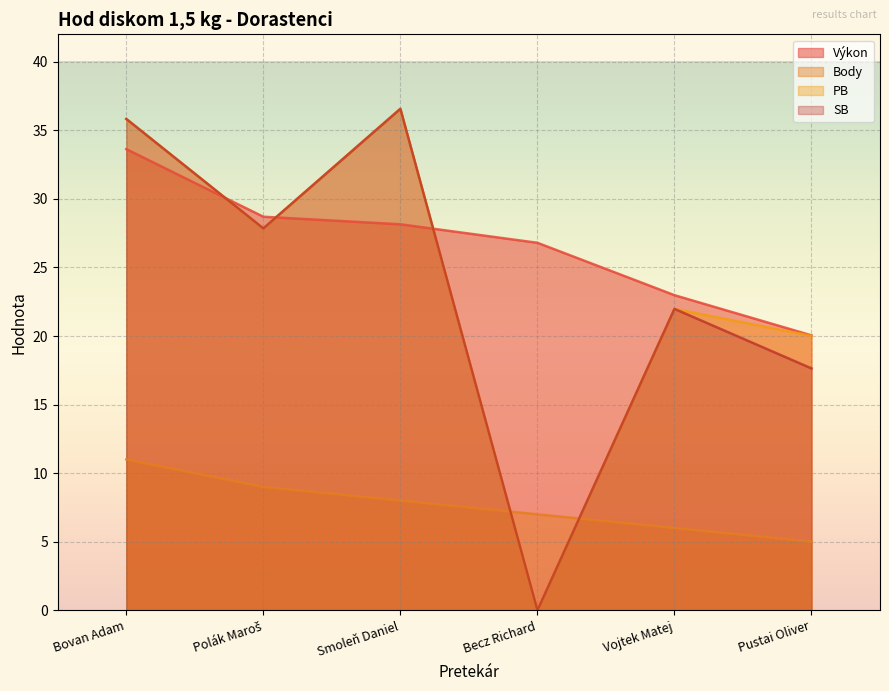

Which label corresponds to the smallest value in the chart?

Becz Richard